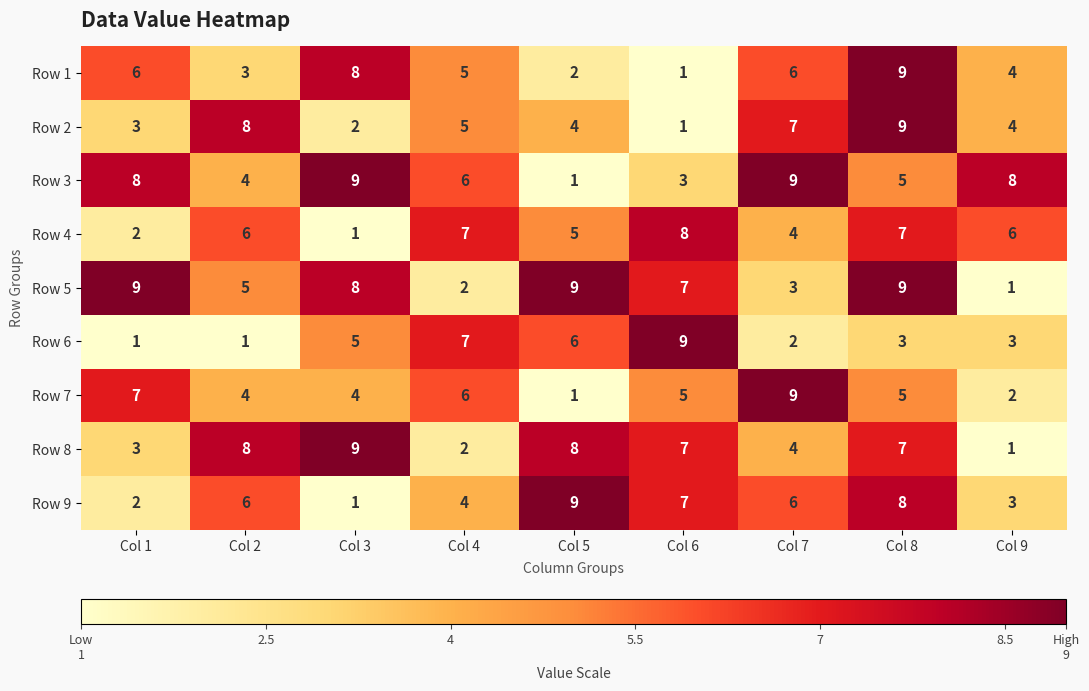

Count the number of data series in this chart.

9